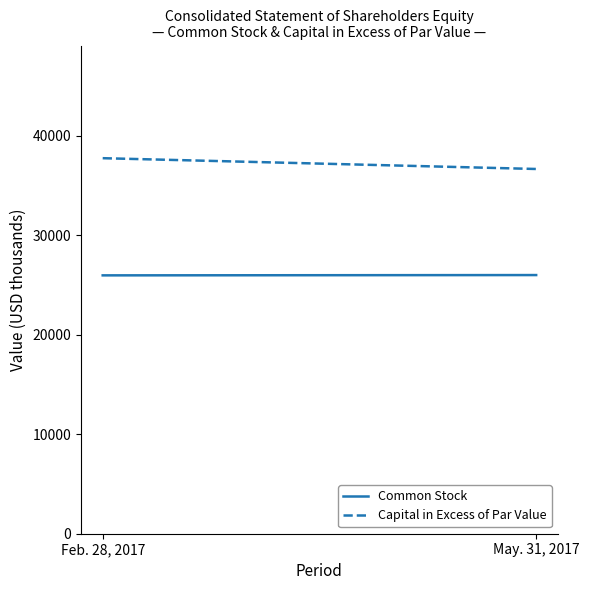

Is it true that Common Stock equals 25964 at Feb. 28, 2017?

True